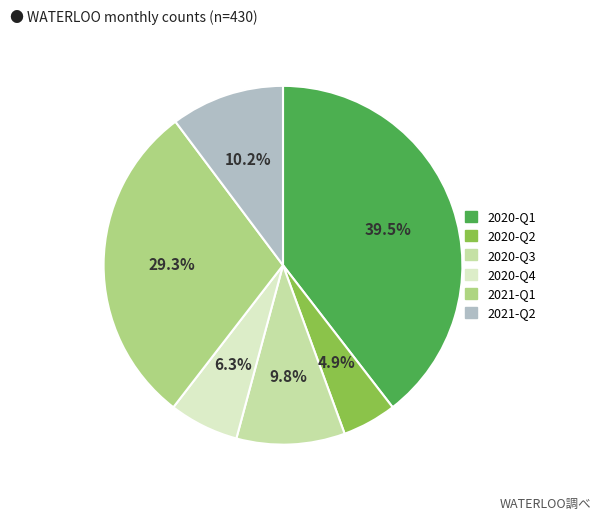

Does any single category account for the majority?

No